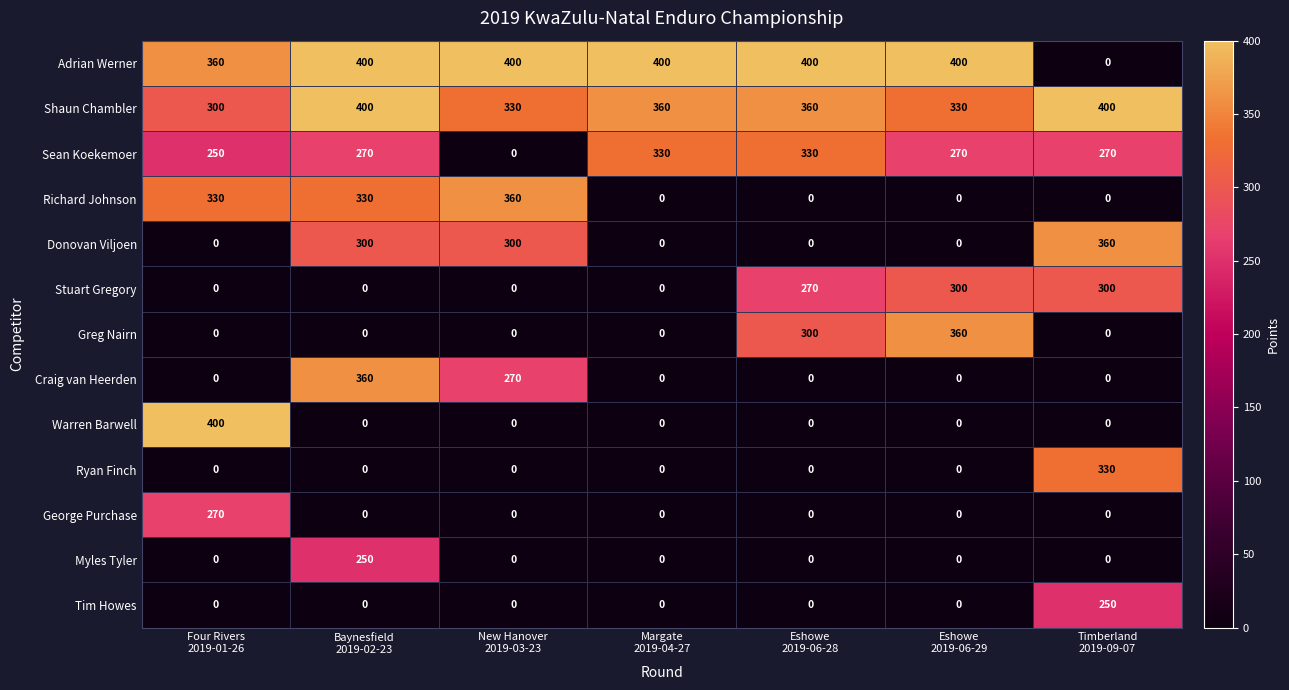

Which series changed the most between Four Rivers
2019-01-26 and Timberland
2019-09-07?

Warren Barwell